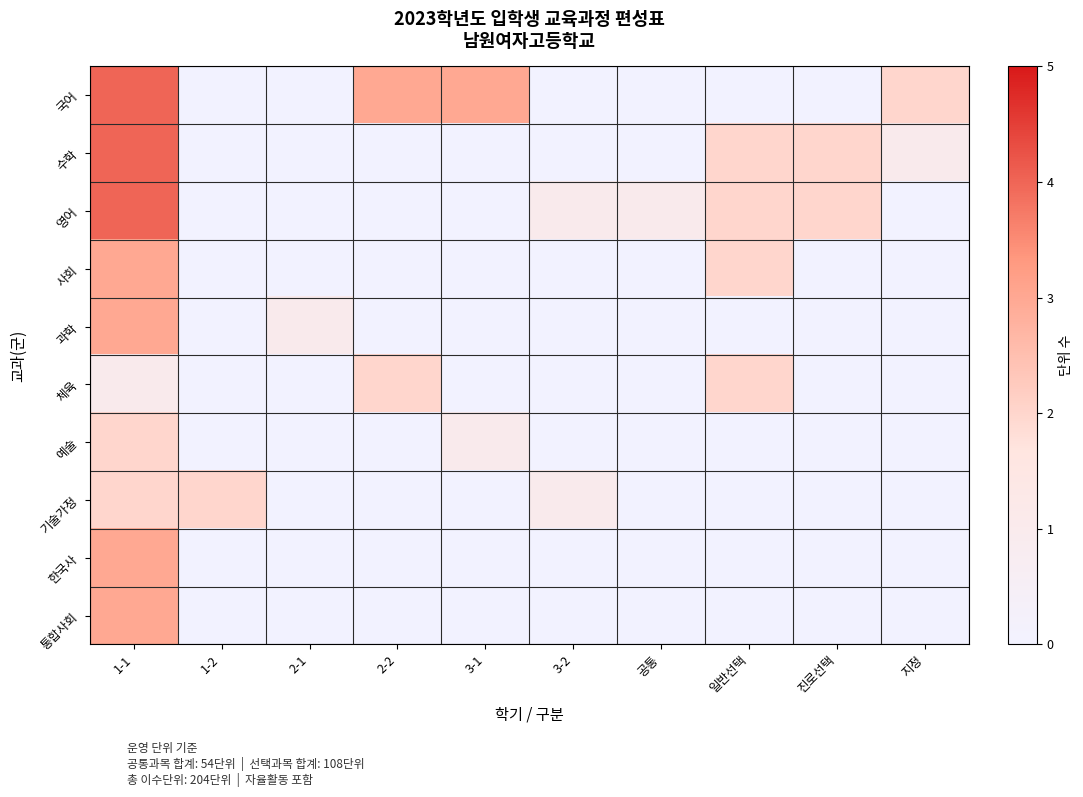

At which category does the chart reach its peak across all series?

1-1